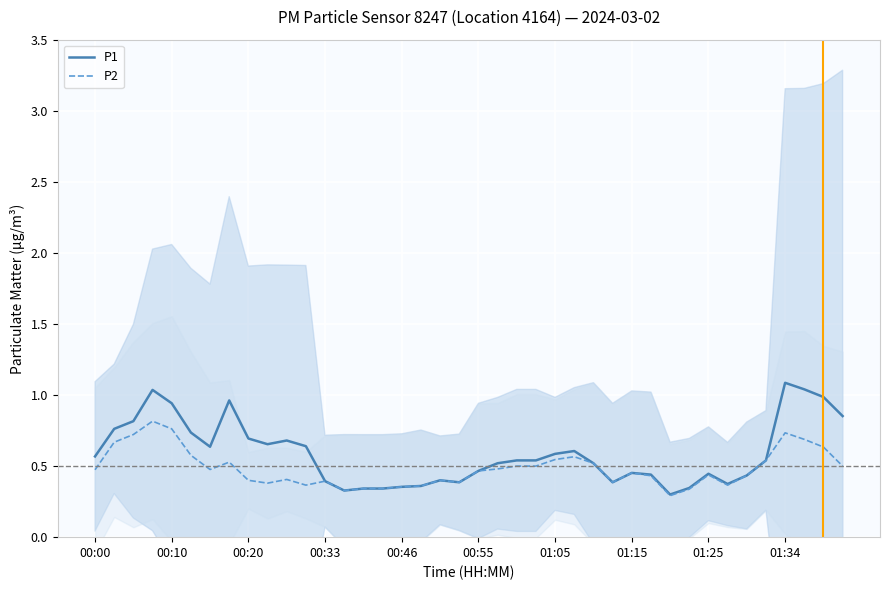

True or false: P2 has a value of 0.7 at 00:55.

False